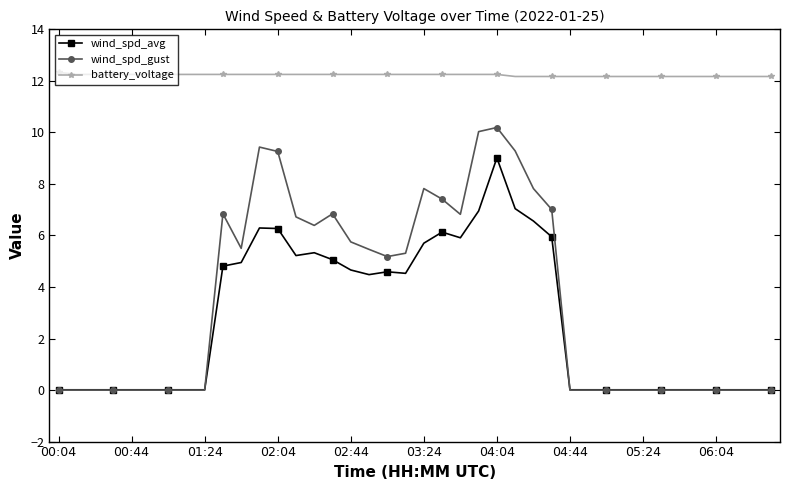

True or false: wind_spd_gust has more than 2 points higher than both neighbors.

True